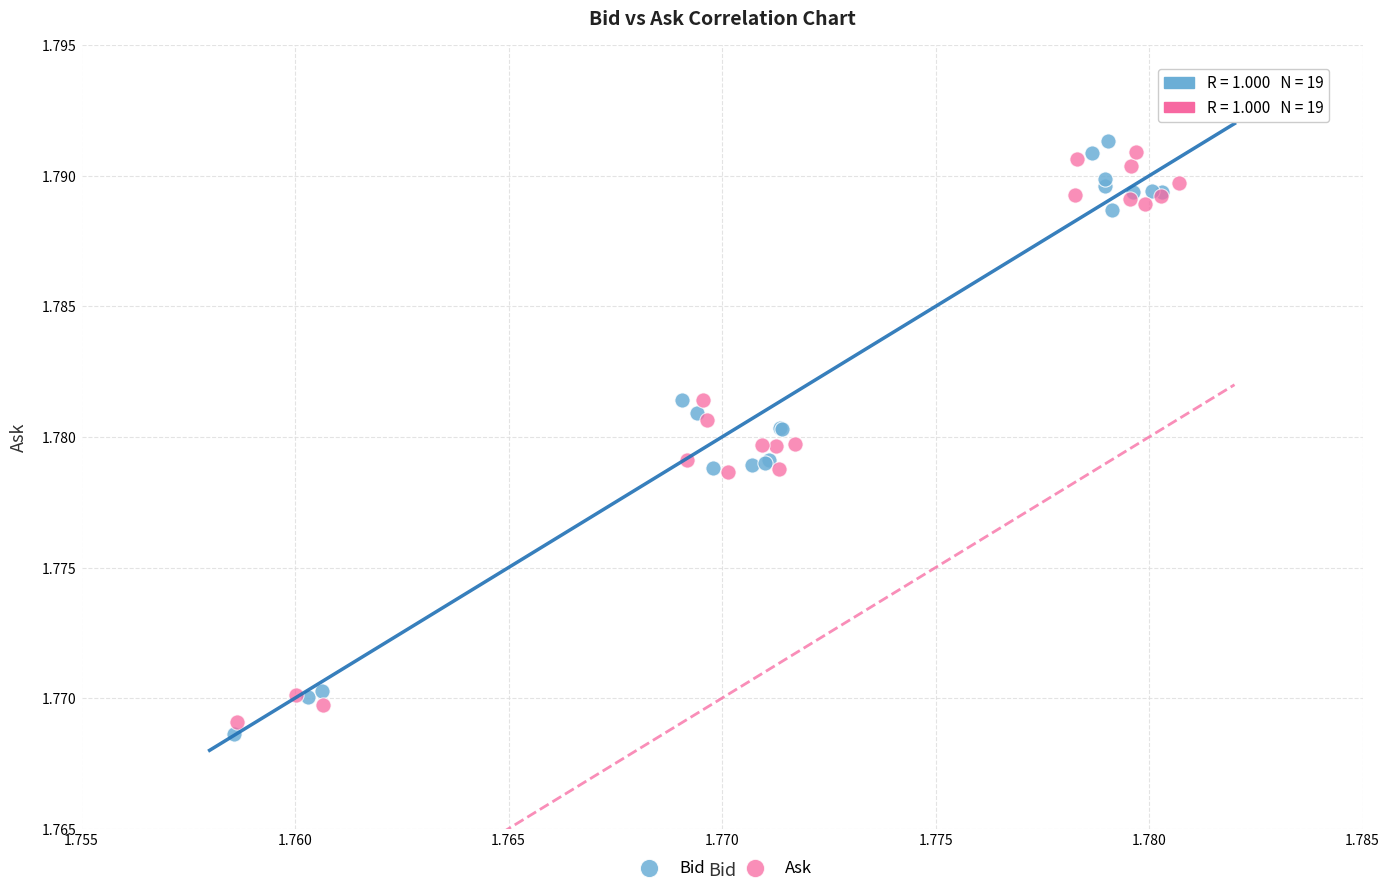

Which series has the largest Y range (max minus min)?

Bid